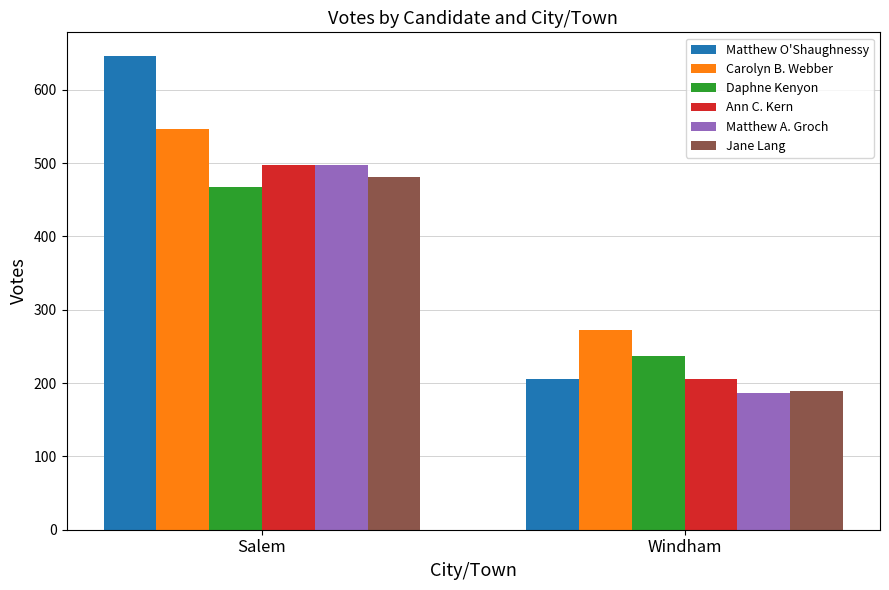

What is the spread (max minus min) of values at Salem?

179